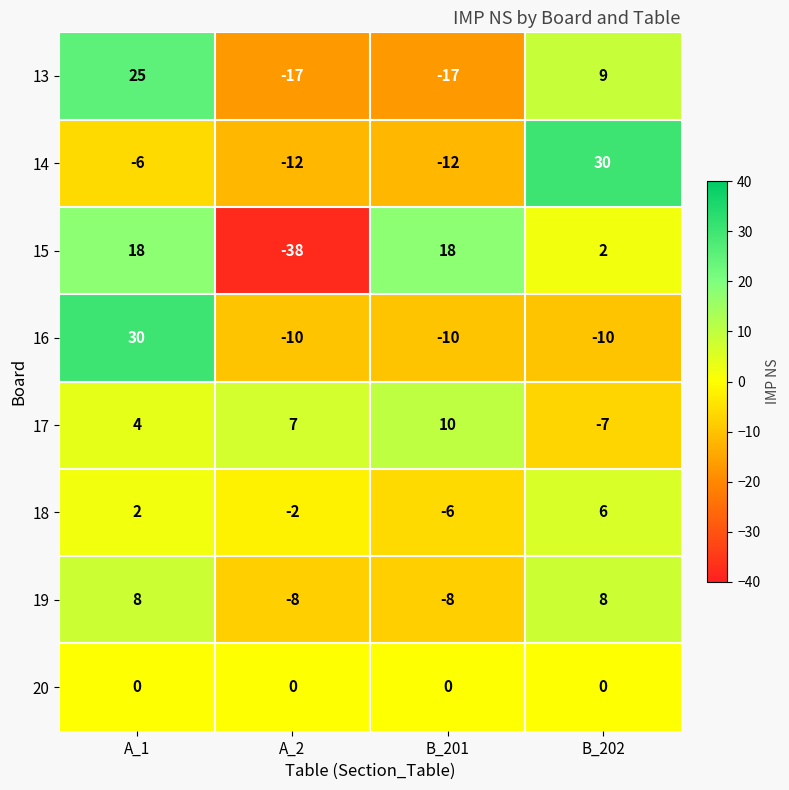

Is it true that 16 equals -10 at B_201?

True